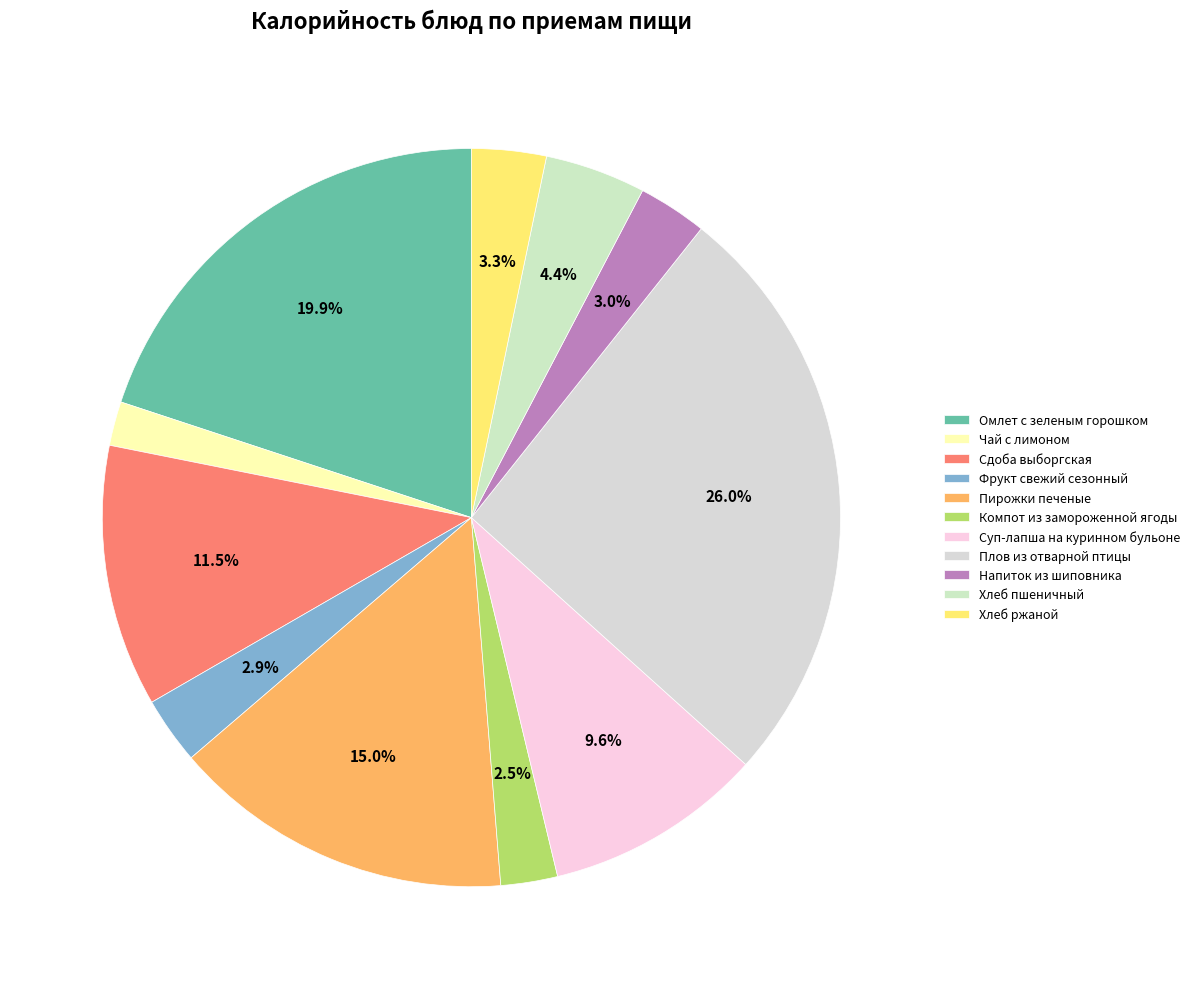

Does Омлет с зеленым горошком represent more than half of the total?

No